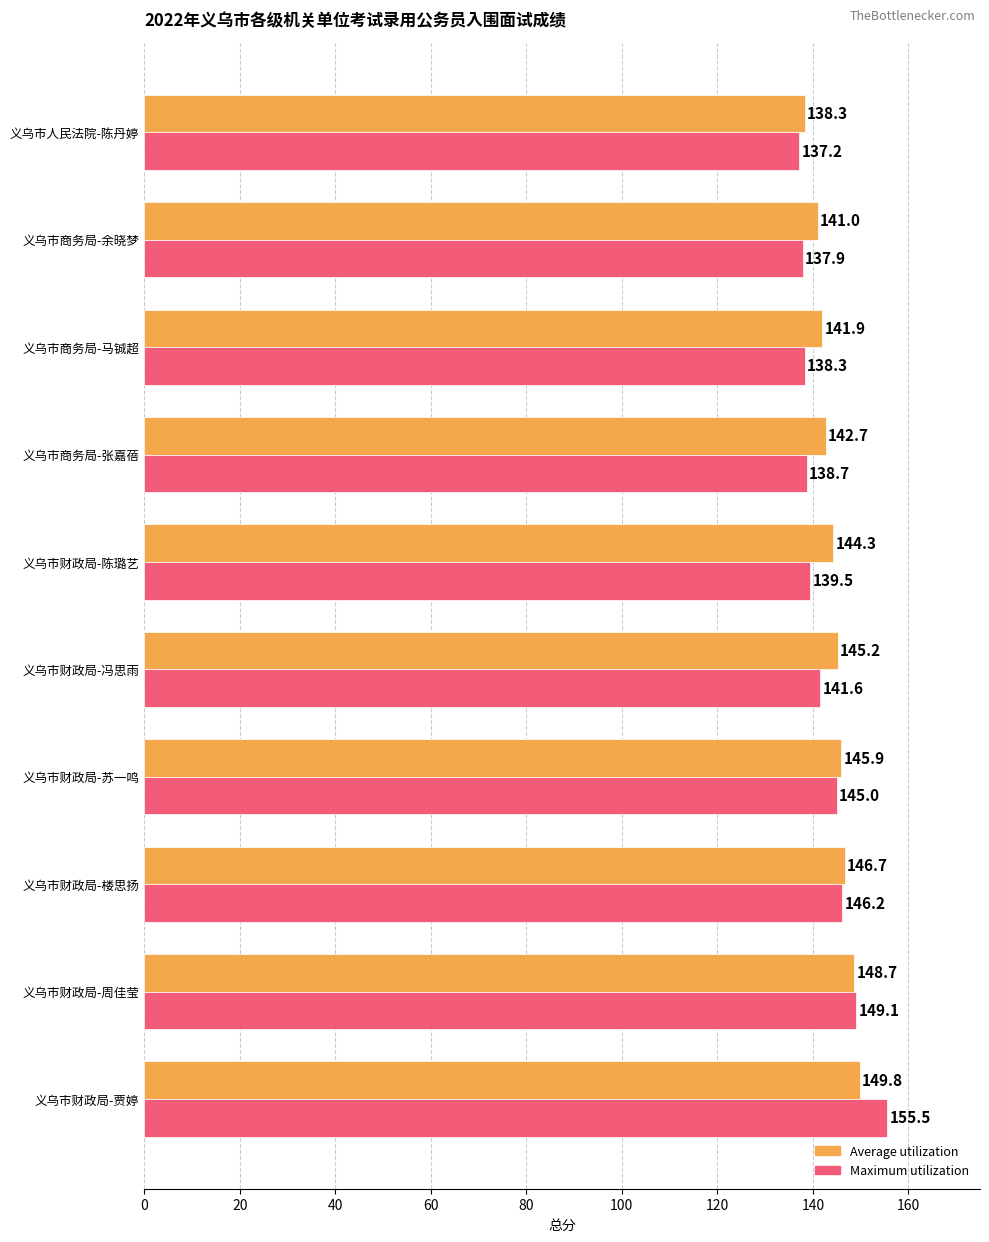

What is the difference between the maximum and minimum values in the Average utilization series?

11.5